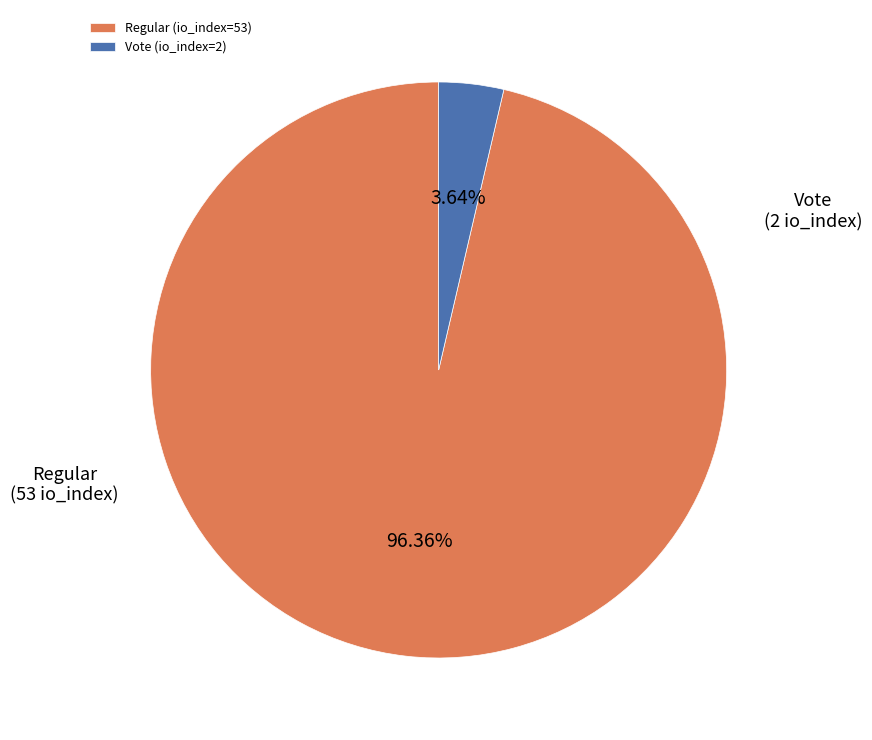

Which slice represents more than half of the pie?

Regular (io_index=53)